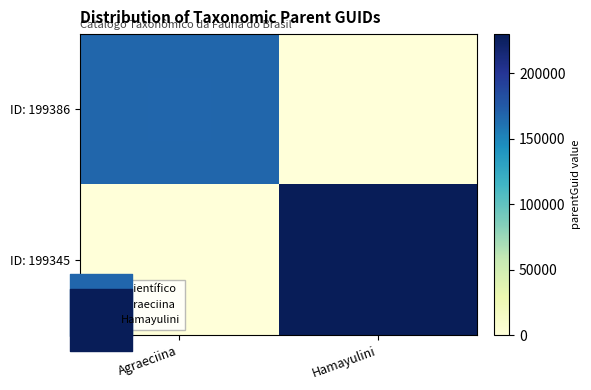

Count the number of data series in this chart.

2